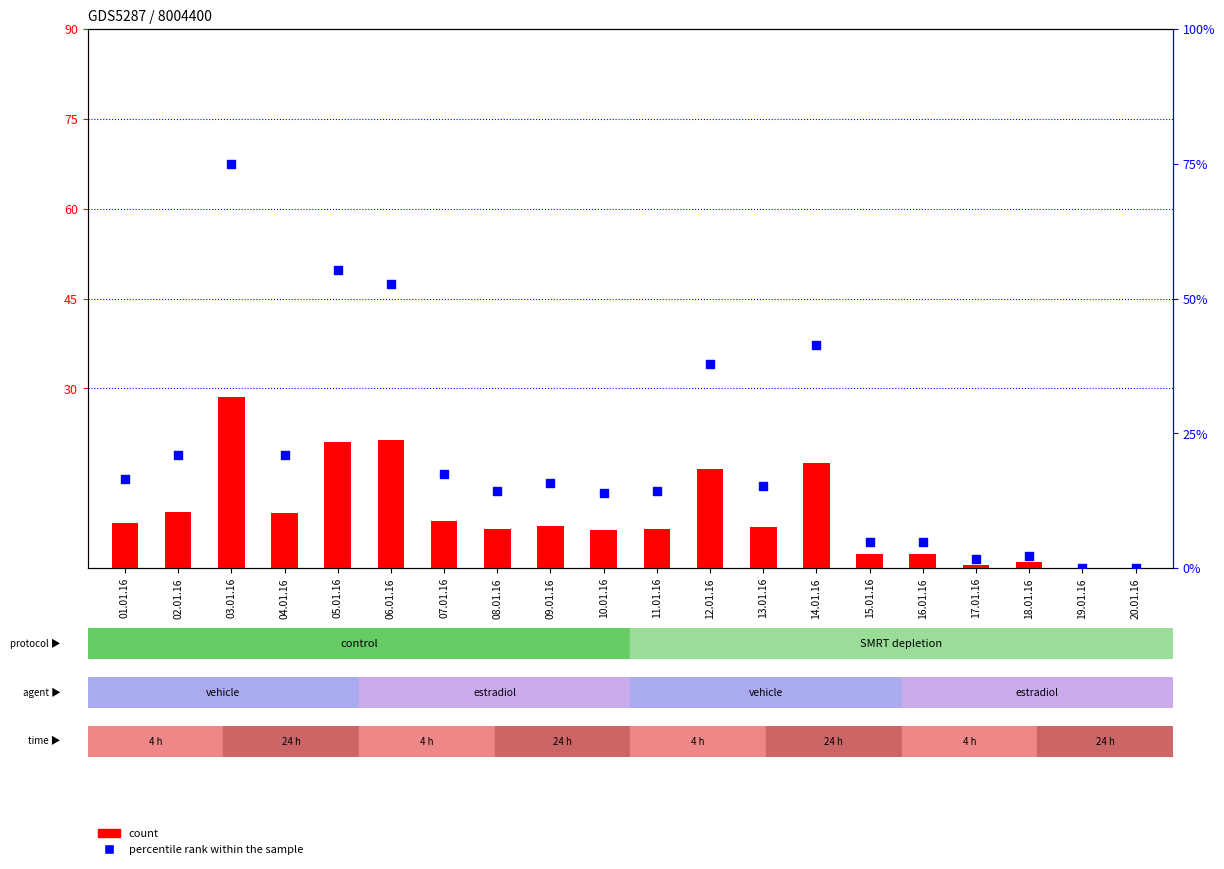

Which series has the widest spread of Y values?

percentile rank within the sample